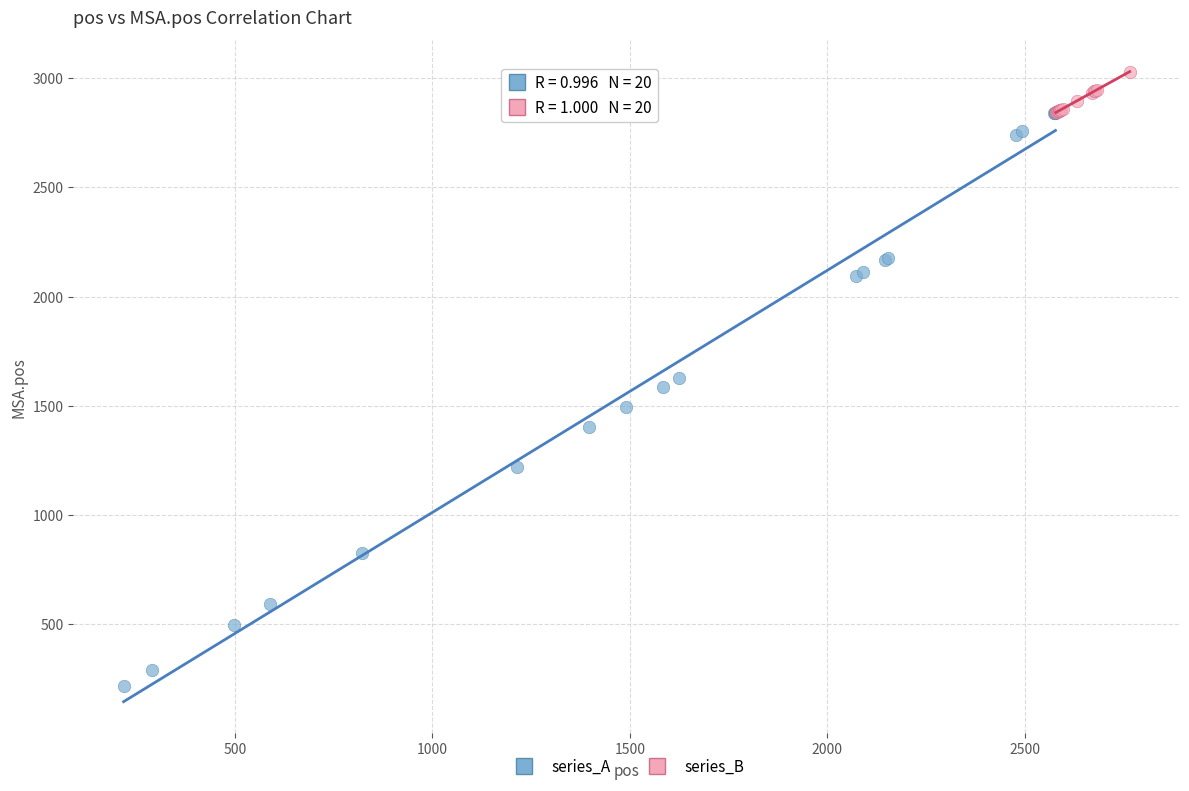

Which series contains the highest Y value?

series_B